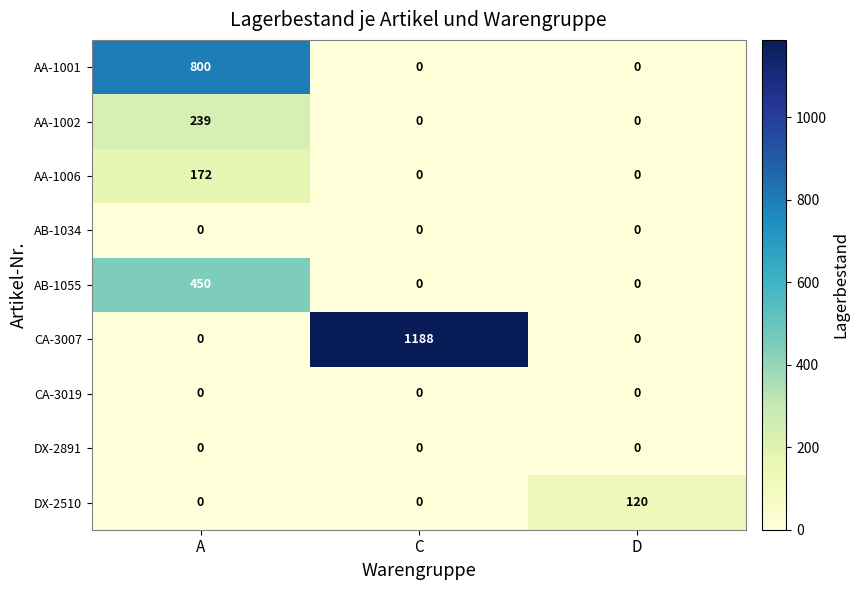

The value of DX-2510 at C is 0. True or false?

True